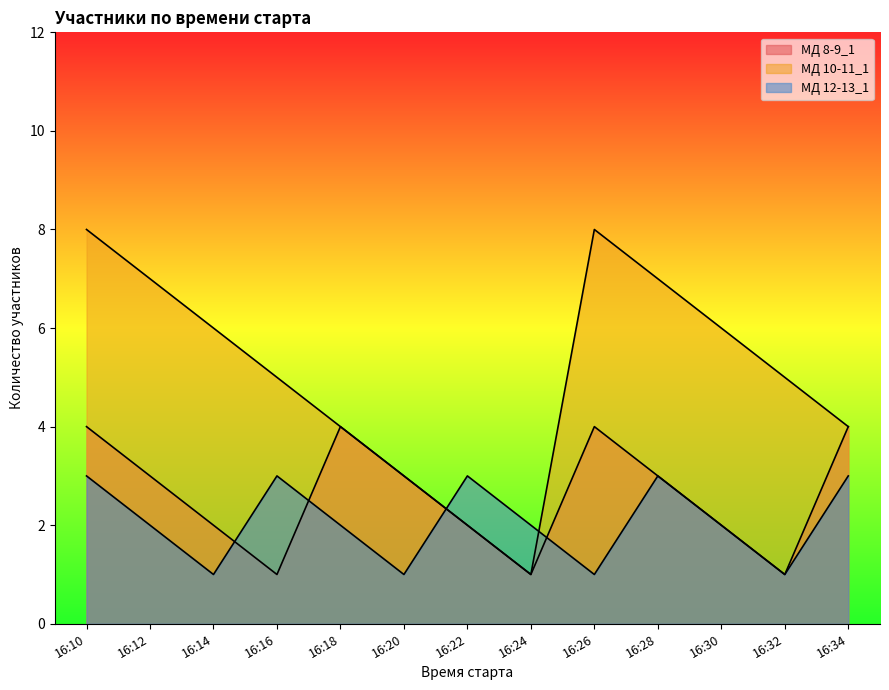

Which category has the highest value in the МД 8-9_1 series?

16:10